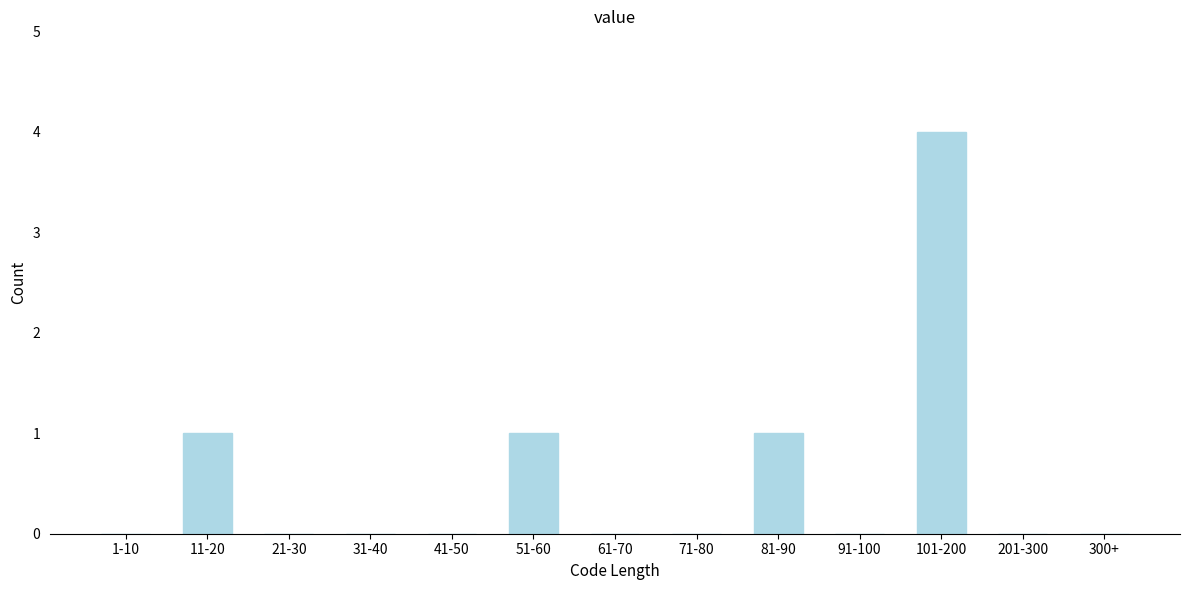

Reading right to left, transcribe all the data shown in this chart.

300+=0	201-300=0	101-200=4	91-100=0	81-90=1	71-80=0	61-70=0	51-60=1	41-50=0	31-40=0	21-30=0	11-20=1	1-10=0